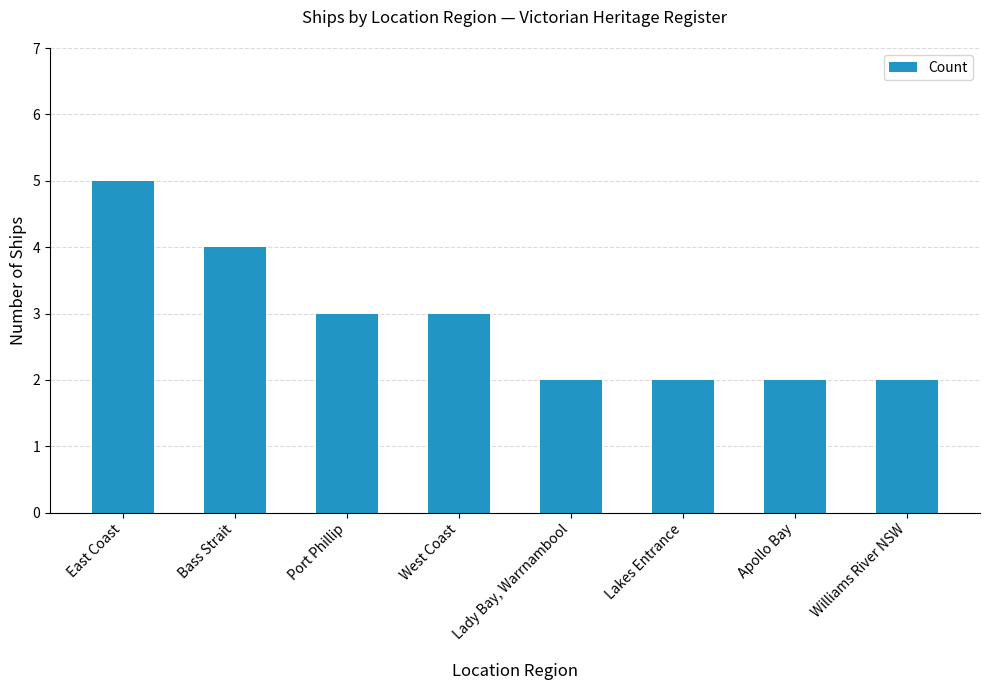

Are the bars horizontal?

No